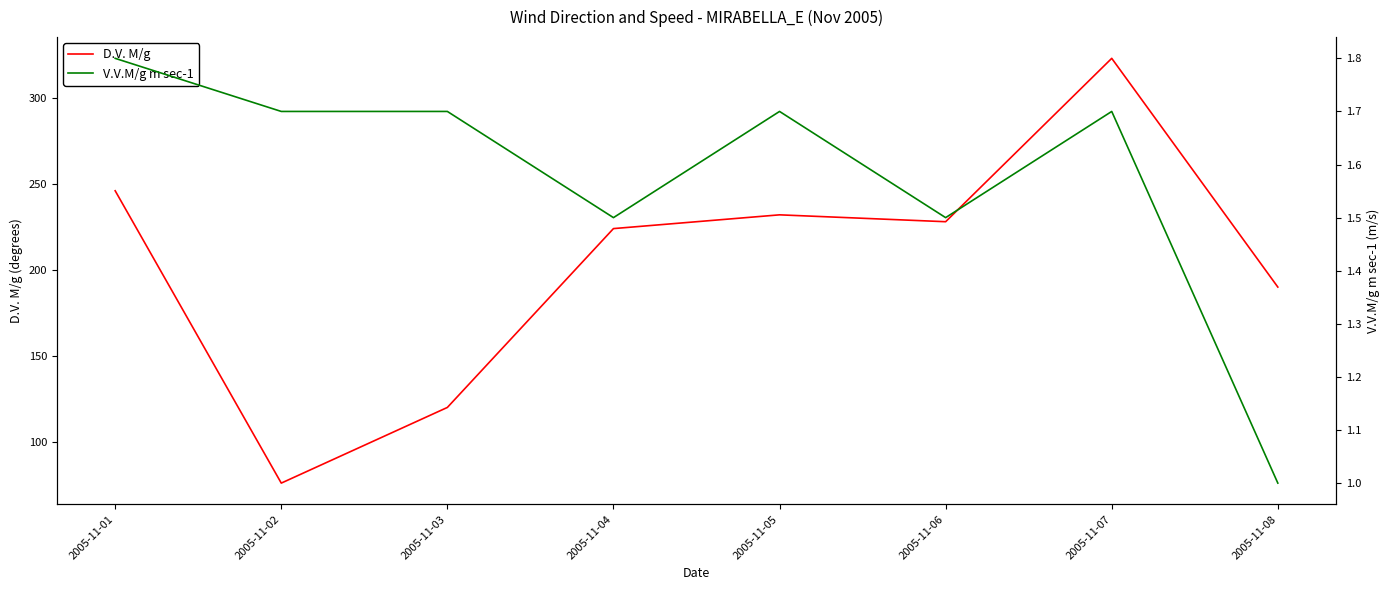

Rank the series by their average value, from highest to lowest.

D.V. M/g, V.V.M/g m sec-1